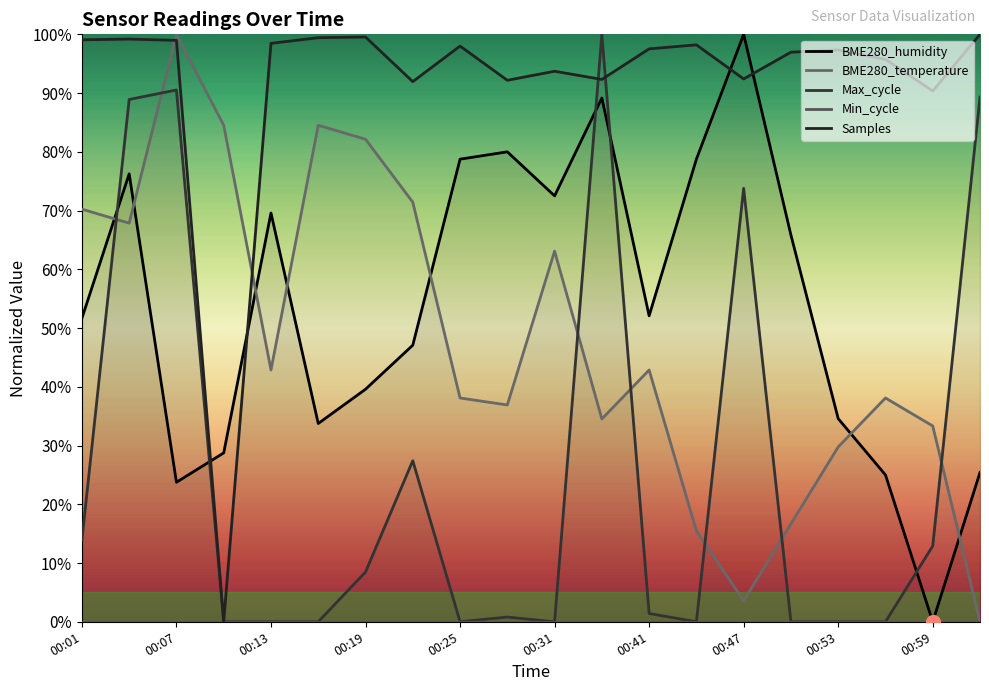

What is the difference between the highest and lowest values at 13?

98.2